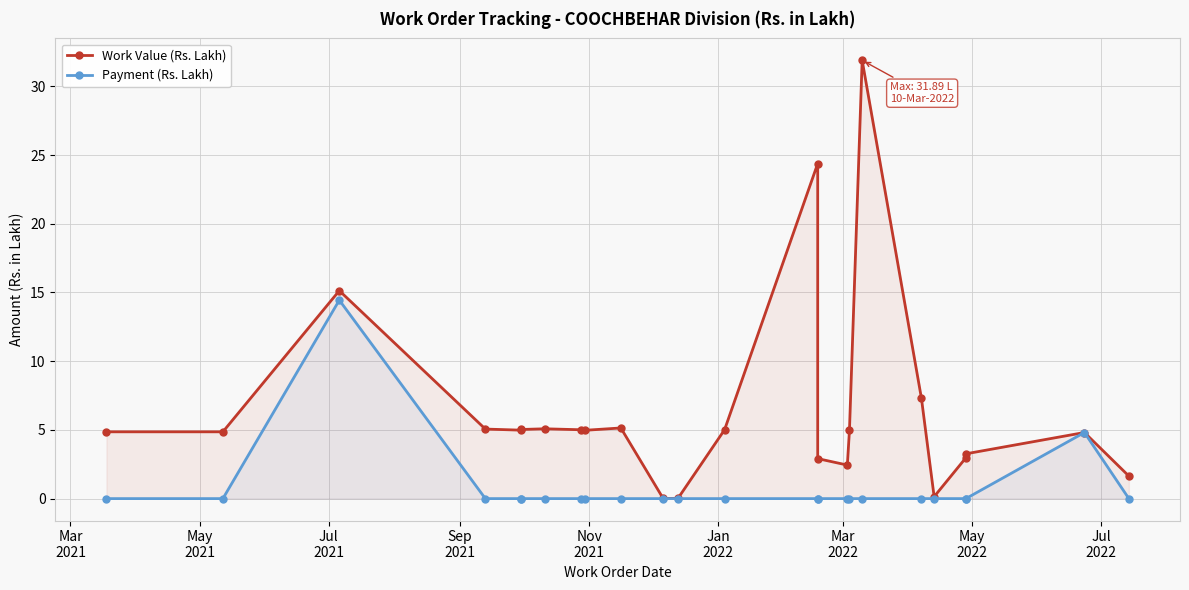

How many data points in Payment (Rs. Lakh) are above 0?

2